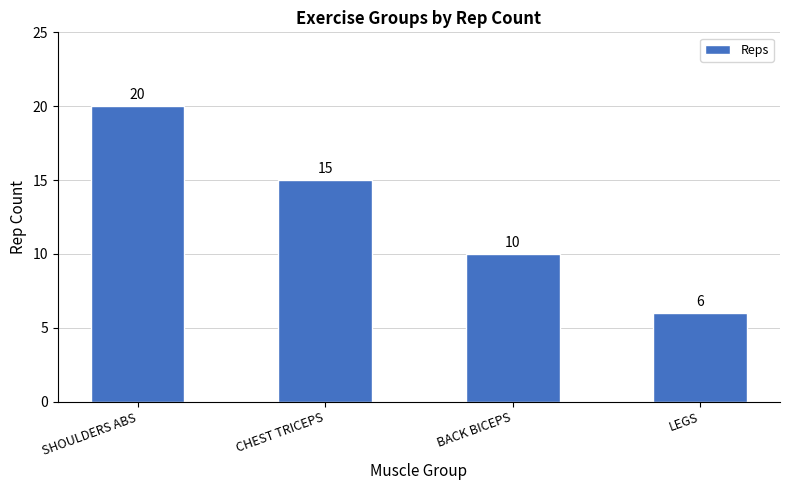

Between LEGS and CHEST TRICEPS, which is larger?

CHEST TRICEPS